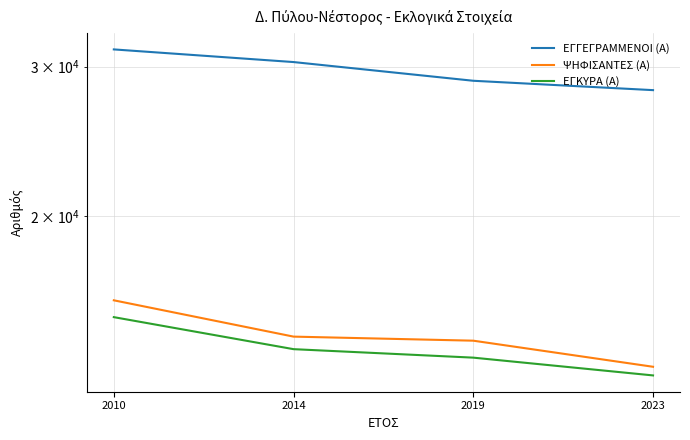

What is the approximate value of ΕΓΚΥΡΑ (Α) at 2023, to the nearest 100?

13000